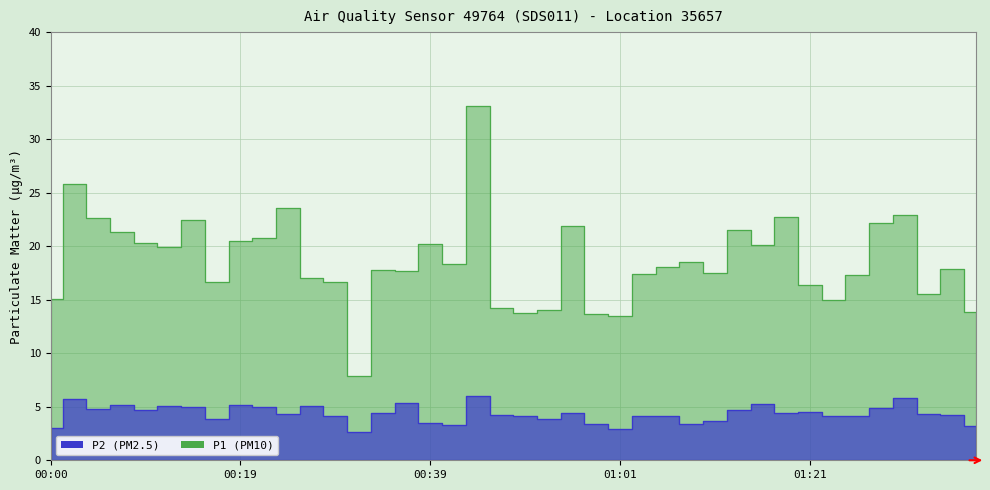

What value does the P1 (PM10) series have at 01:30?

22.9